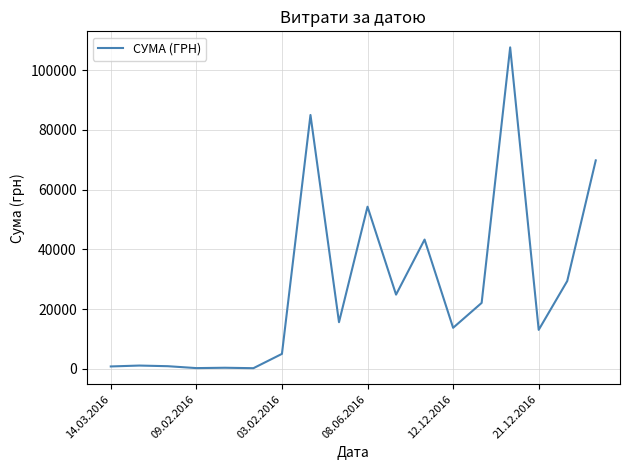

What is the maximum value shown in the chart?

107657.1